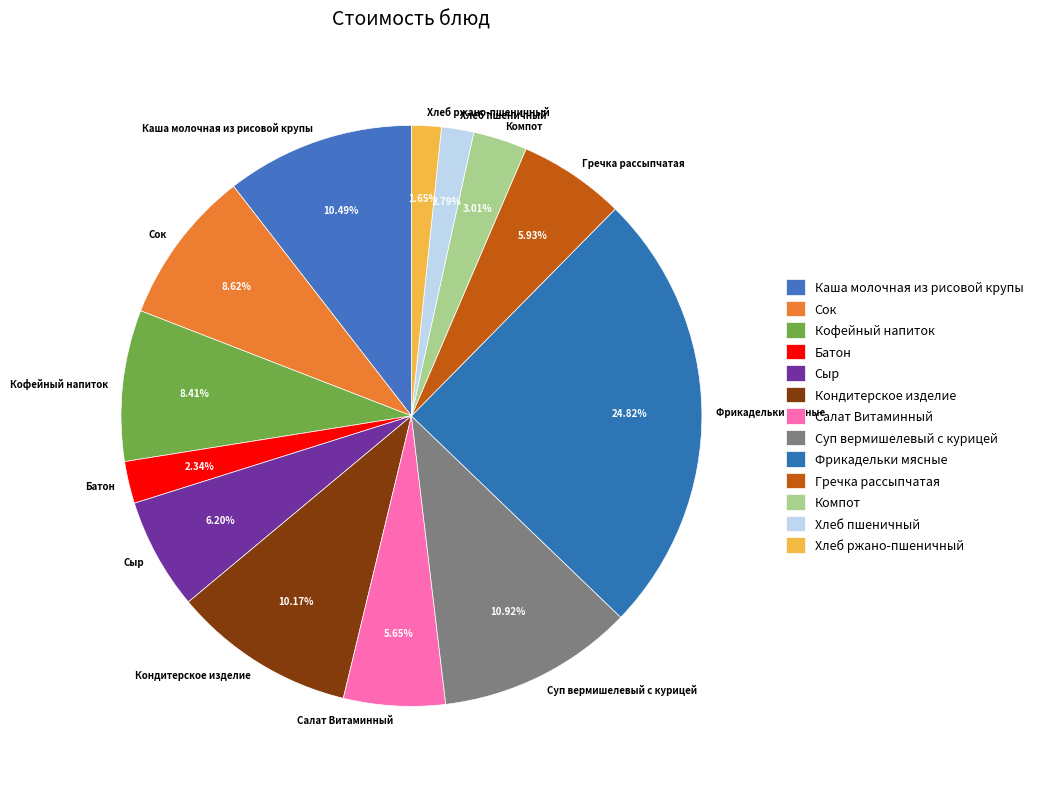

Between Хлеб пшеничный and Сок, which is larger?

Сок